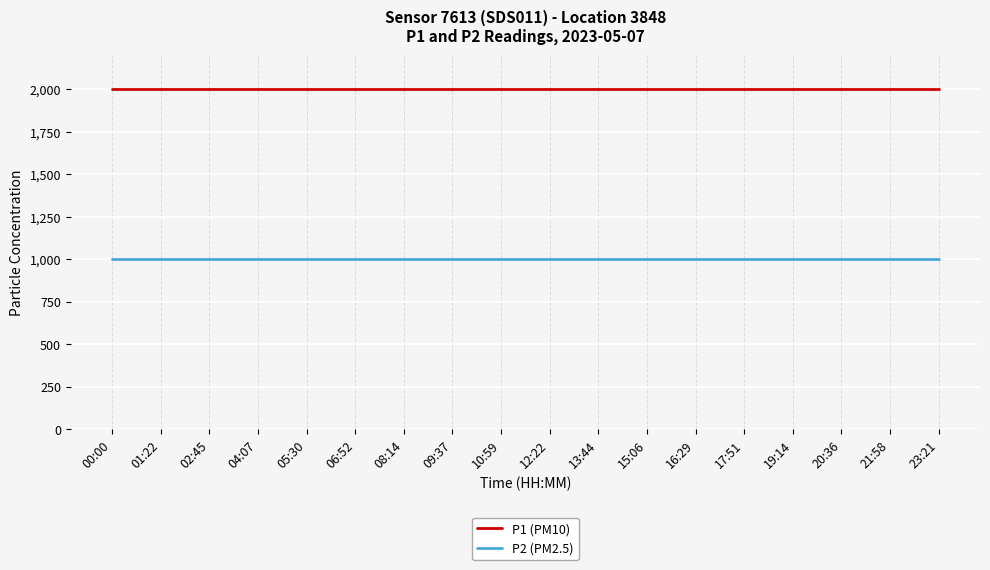

Which series has the largest total across all categories?

P1 (PM10)